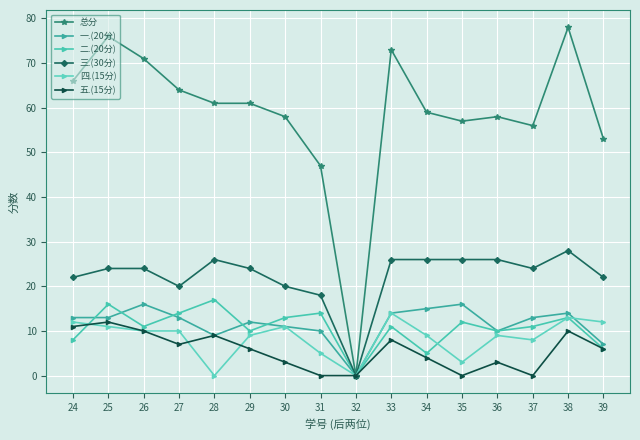

How many values in 三.(30分) are above zero?

15